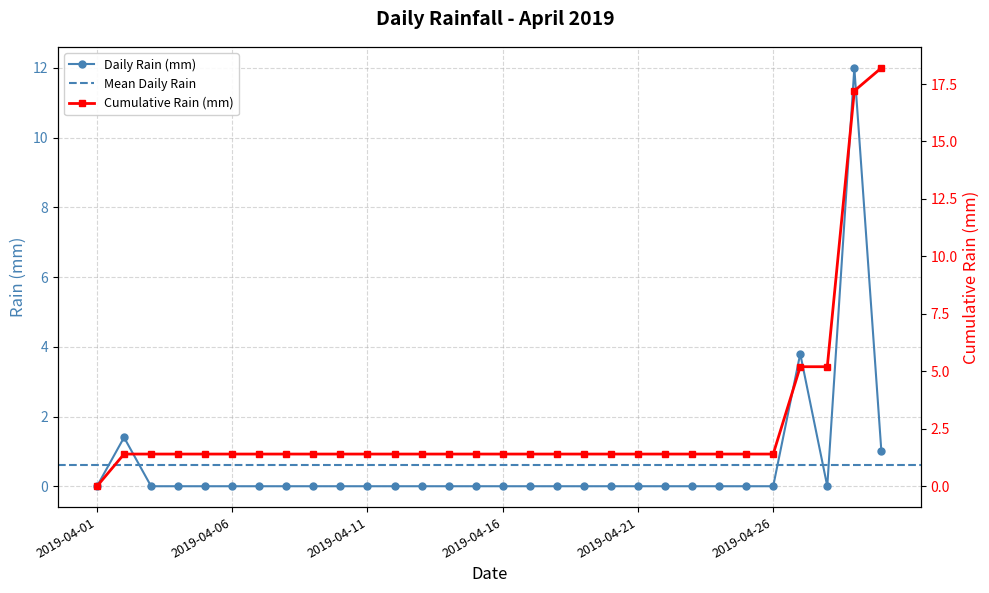

Reading right to left, extract all data points from this chart.

2019-04-30=1.0	2019-04-29=12.0	2019-04-28=0.0	2019-04-27=3.8	2019-04-26=0.0	2019-04-25=0.0	2019-04-24=0.0	2019-04-23=0.0	2019-04-22=0.0	2019-04-21=0.0	2019-04-20=0.0	2019-04-19=0.0	2019-04-18=0.0	2019-04-17=0.0	2019-04-16=0.0	2019-04-15=0.0	2019-04-14=0.0	2019-04-13=0.0	2019-04-12=0.0	2019-04-11=0.0	2019-04-10=0.0	2019-04-09=0.0	2019-04-08=0.0	2019-04-07=0.0	2019-04-06=0.0	2019-04-05=0.0	2019-04-04=0.0	2019-04-03=0.0	2019-04-02=1.4	2019-04-01=0.0